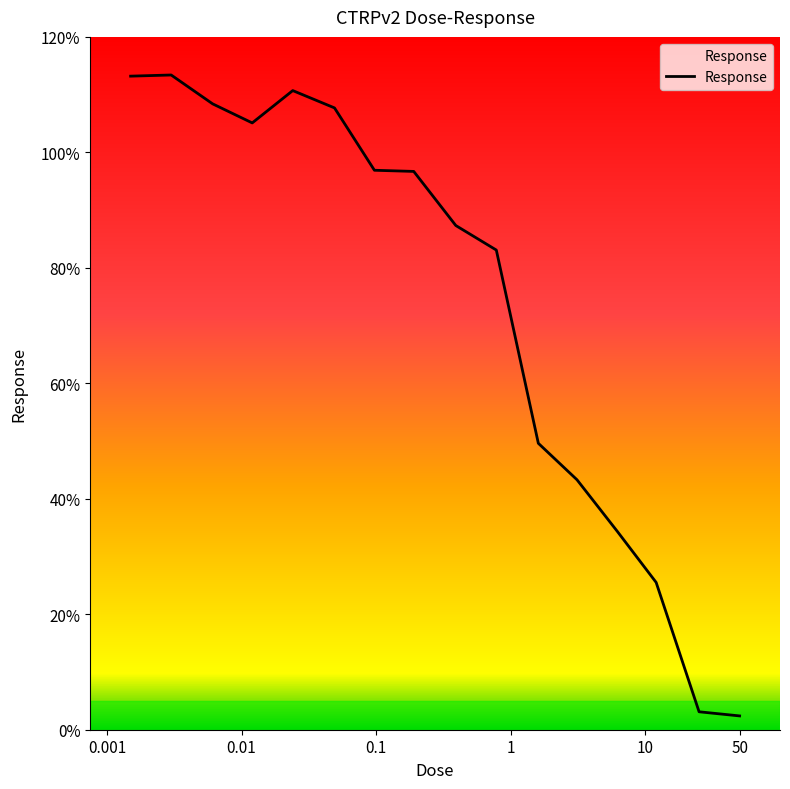

What is the minimum value shown in the chart?

2.4